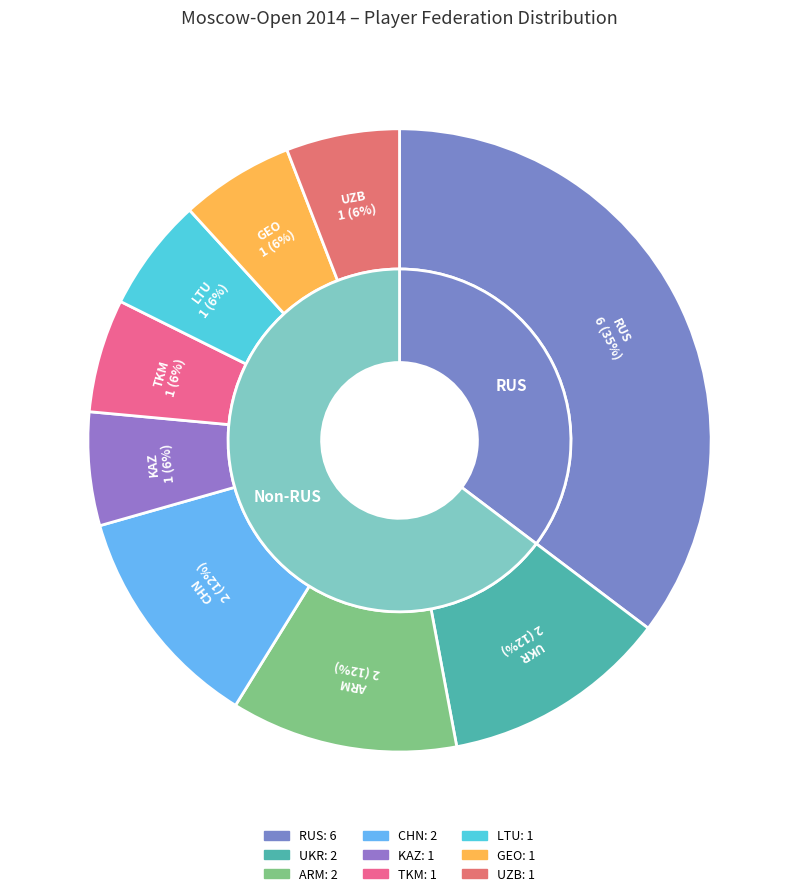

The CHN slice represents 1% of the pie. True or false?

False